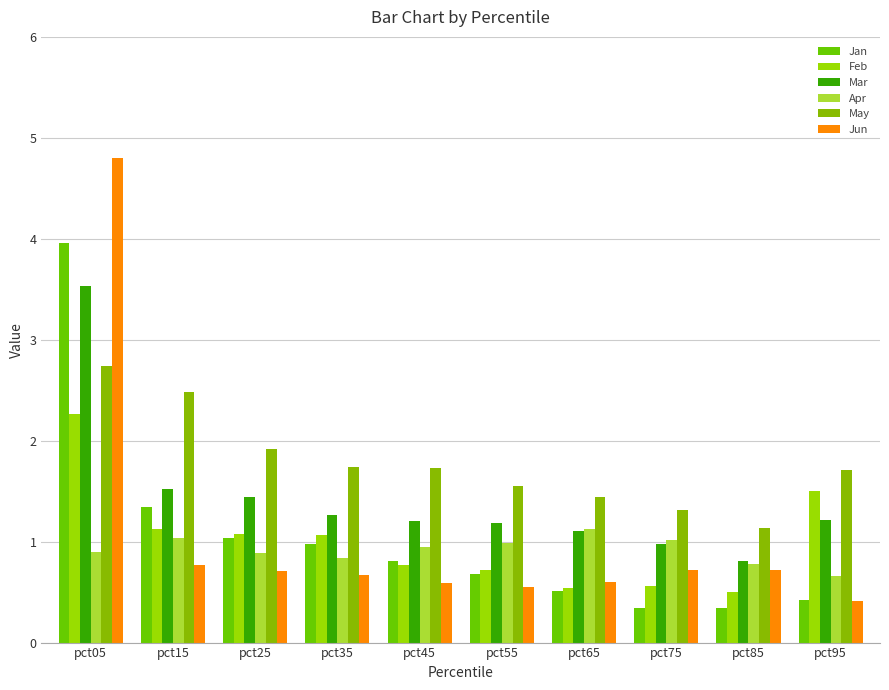

What is the difference between the May values at pct95 and pct55?

0.2